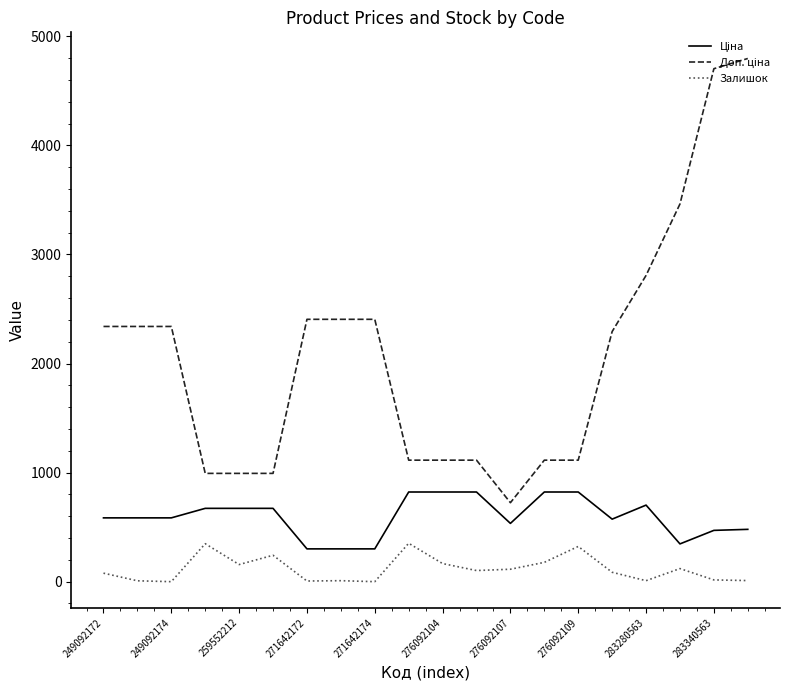

What is the maximum value shown in the chart?

4796.4